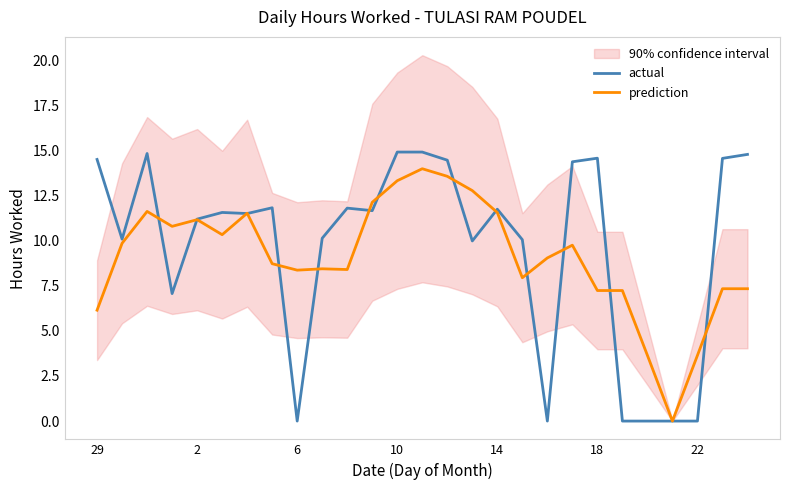

Reading right to left, what are all the values shown in this chart?

actual: 14.8	14.6	0.0	0.0	0.0	0.0	14.6	14.4	0.0	10.1	11.8	10.0	14.5	14.9	14.9	11.7	11.8	10.1	0.0	11.8	11.5	11.6	11.2	7.1	14.8	10.1	14.5
prediction: 7.3	7.3	3.6	0.0	3.6	7.2	7.2	9.8	9.0	8.0	11.6	12.8	13.6	14.0	13.3	12.1	8.4	8.4	8.4	8.7	11.5	10.3	11.2	10.8	11.6	9.9	6.2